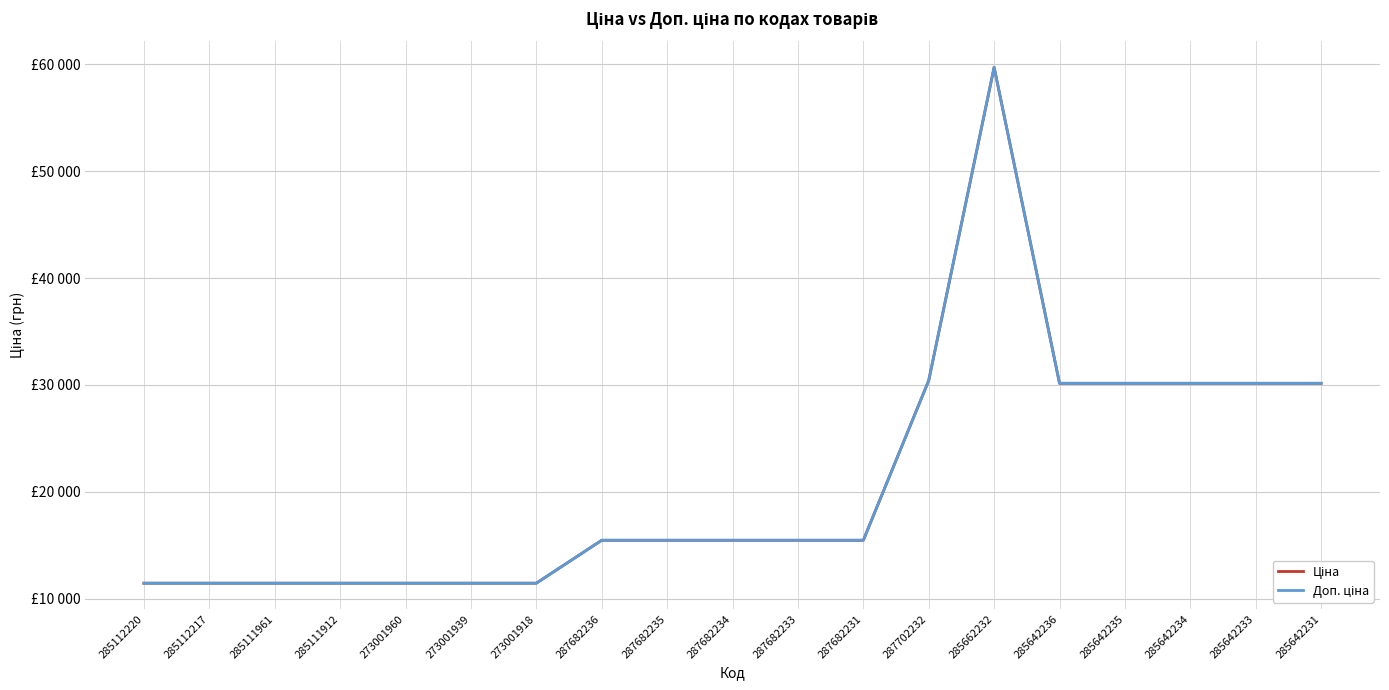

Where does the Ціна series first go above 15456?

287702232